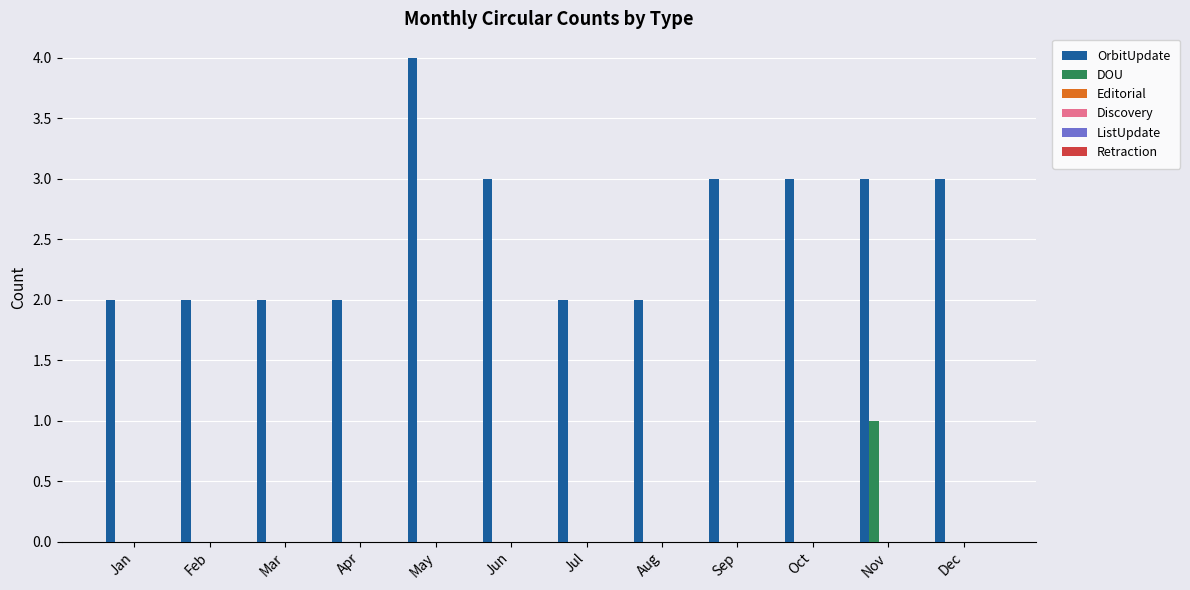

What is the spread (max minus min) of values at Jun?

3